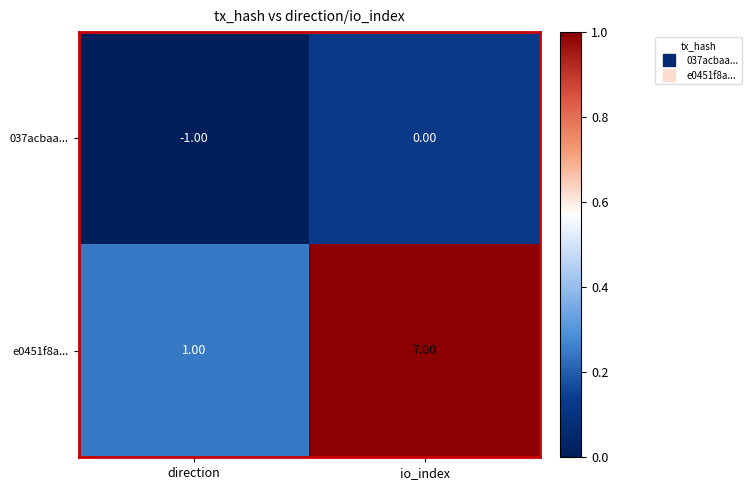

Count the number of data series in this chart.

2